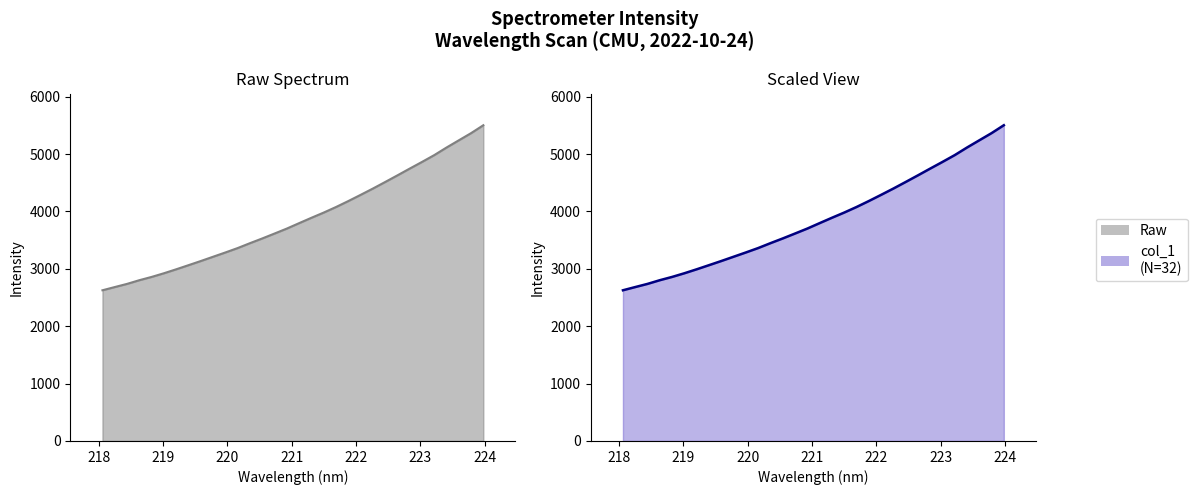

The chart shows a value of 4497.7 at 220.3533. True or false?

False